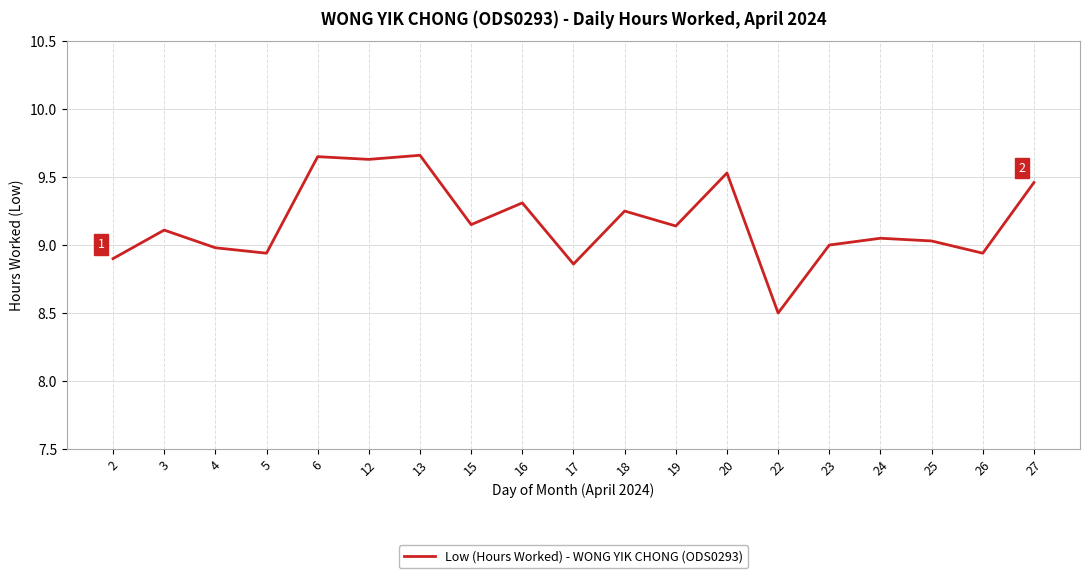

Where is the first local maximum?

3